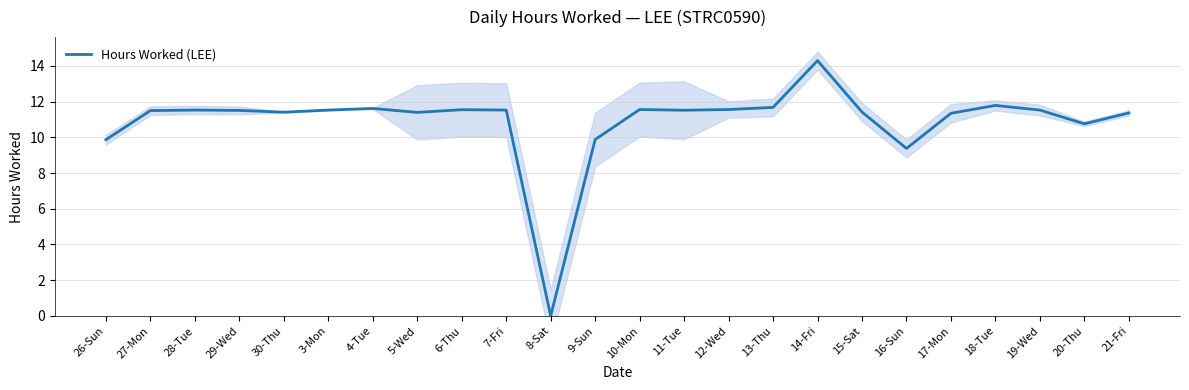

At which category does the data reach its first local peak?

28-Tue